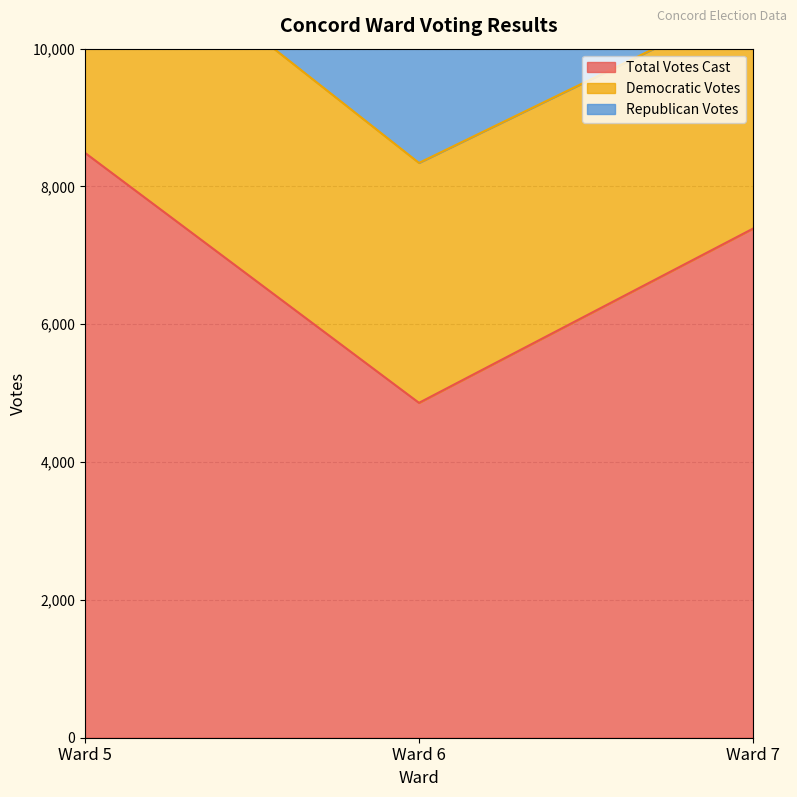

Count the Democratic Votes values in the range 3310 to 3670.

3